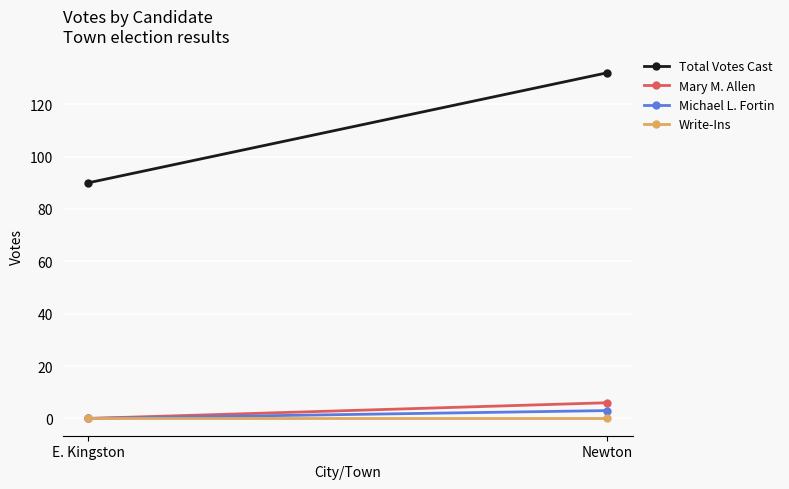

Reading left to right, transcribe all the data shown in this chart.

Total Votes Cast: 90	132
Mary M. Allen: 0	6
Michael L. Fortin: 0	3
Write-Ins: 0	0